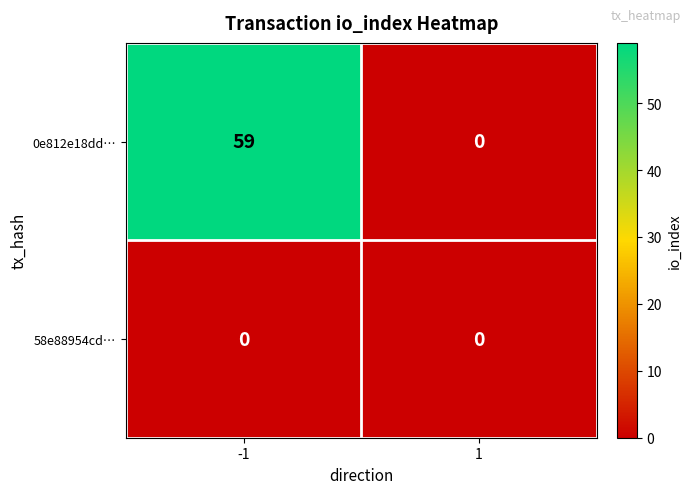

List the series in order of their overall mean, highest first.

0e812e18dd…, 58e88954cd…